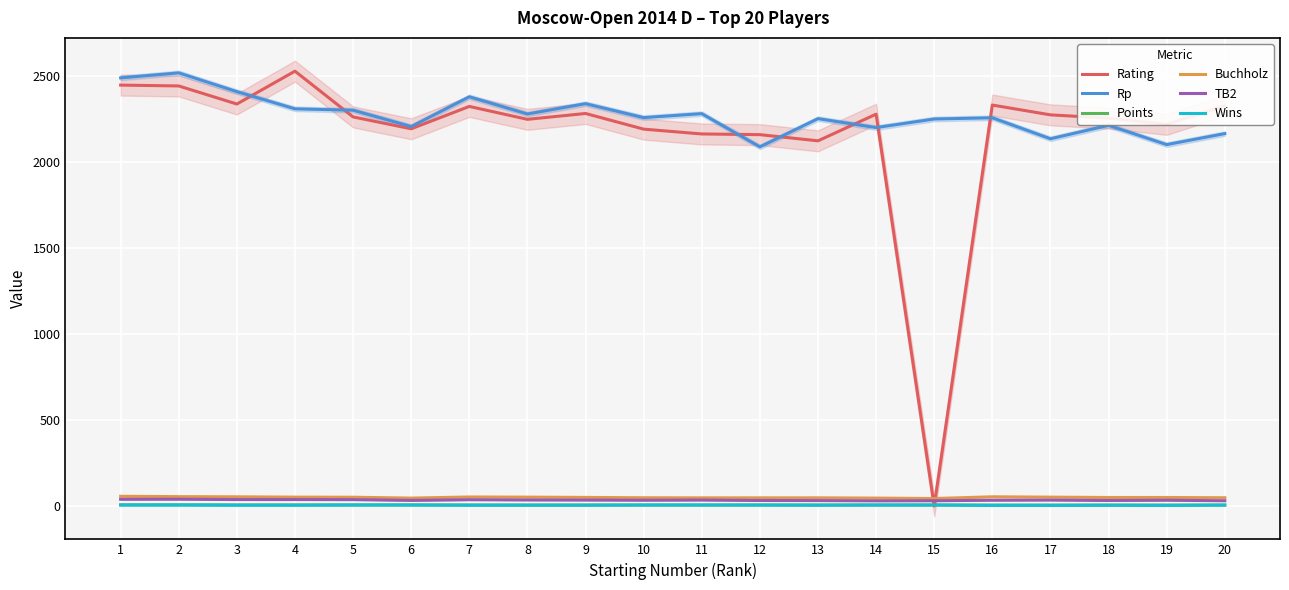

What is the difference between the maximum and minimum values in the TB2 series?

9.5